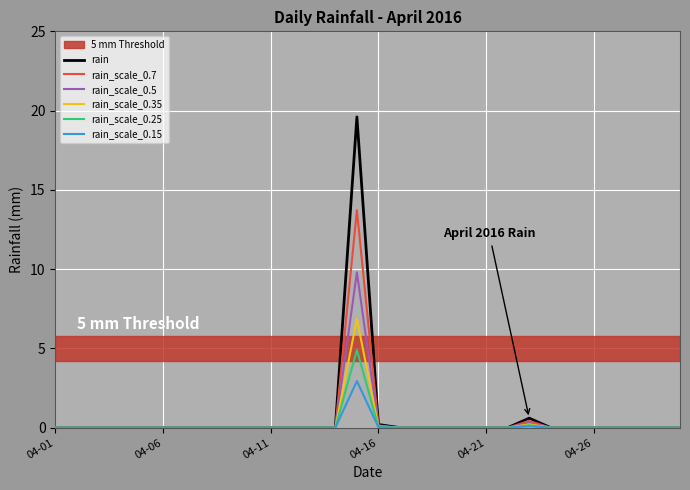

Does the chart have visible grid lines?

Yes